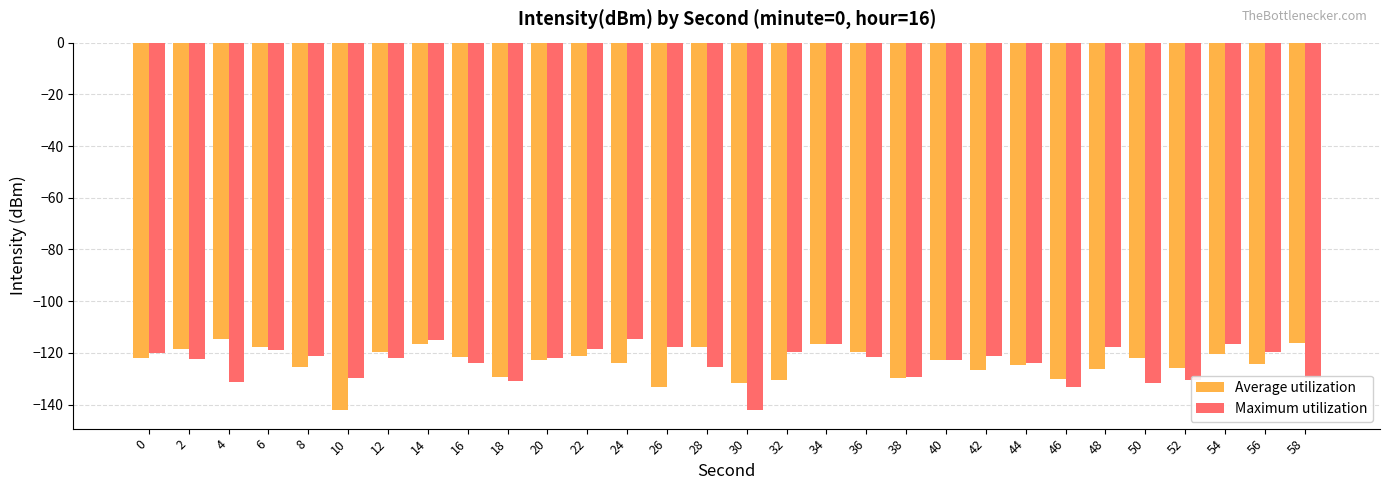

What is the approximate value of Average utilization at 14?

-116.4